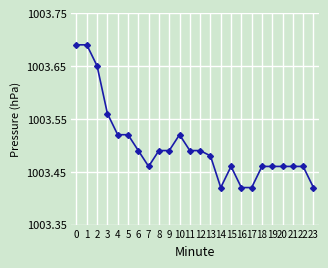

True or false: the data has more than 0 interior local peaks.

True